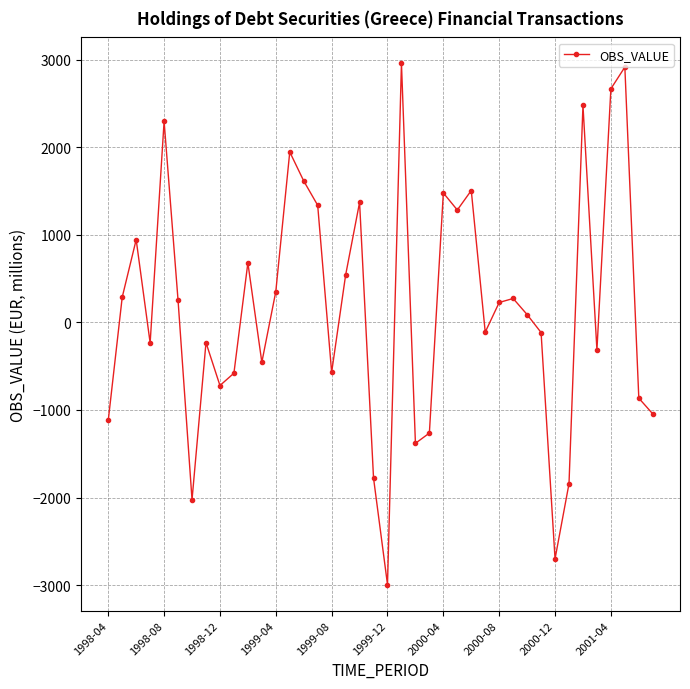

How many interior local valleys (lower than both neighbors) does the data have?

11